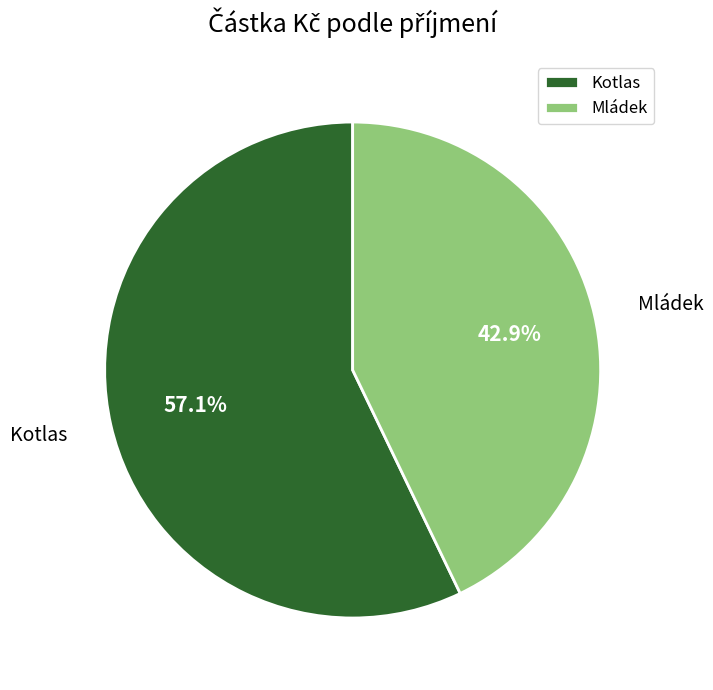

Which has a higher value, Kotlas or Mládek?

Kotlas